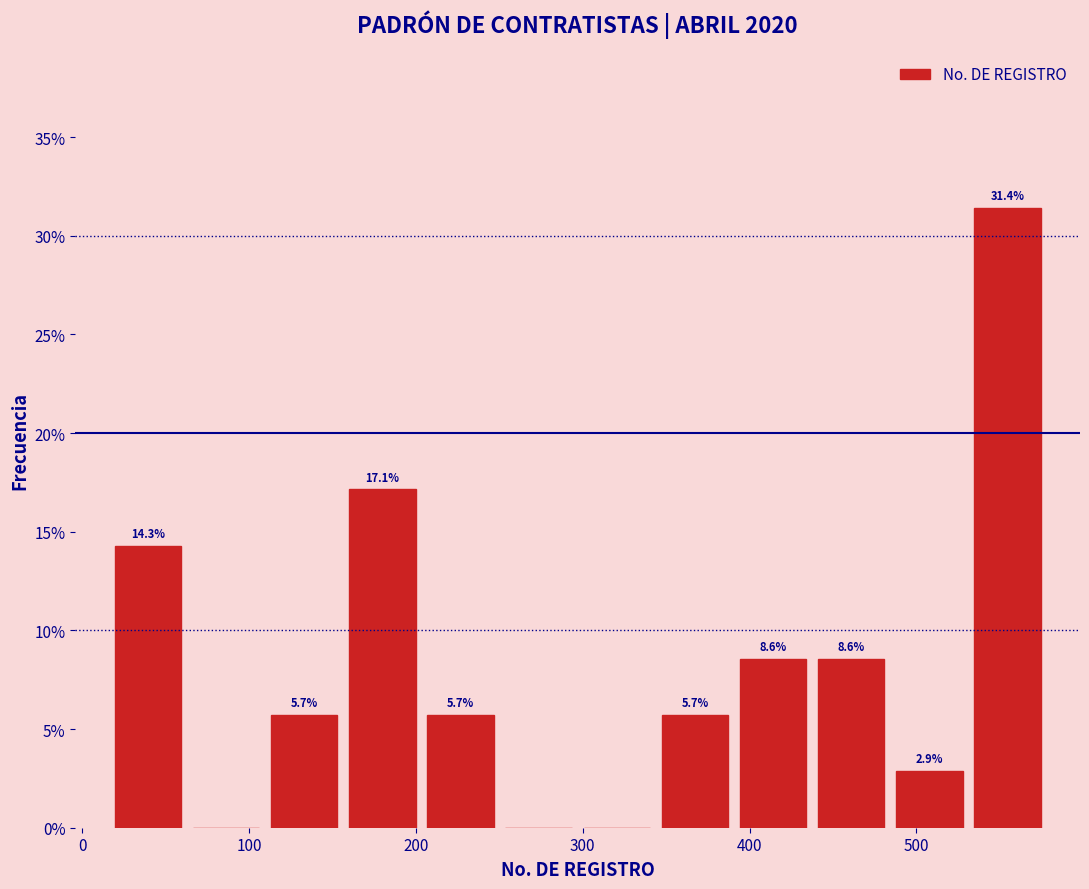

Over which range of the x-axis is the bar tallest?

530 to 580